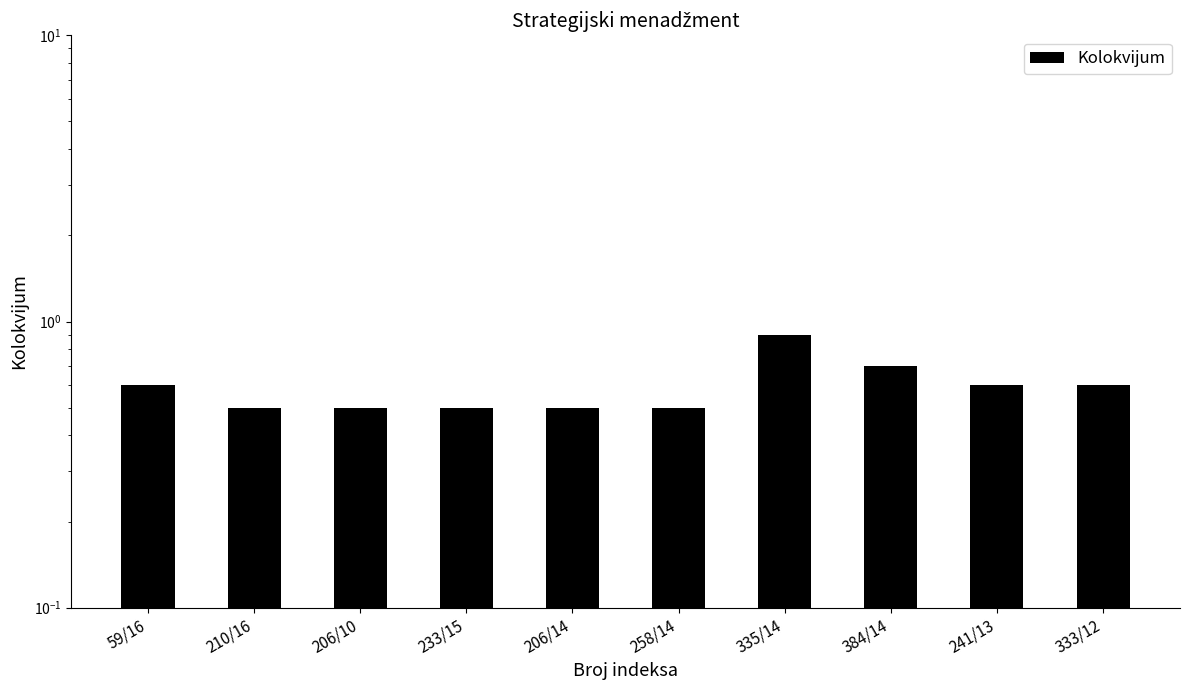

Which has a higher value, 258/14 or 206/14?

258/14